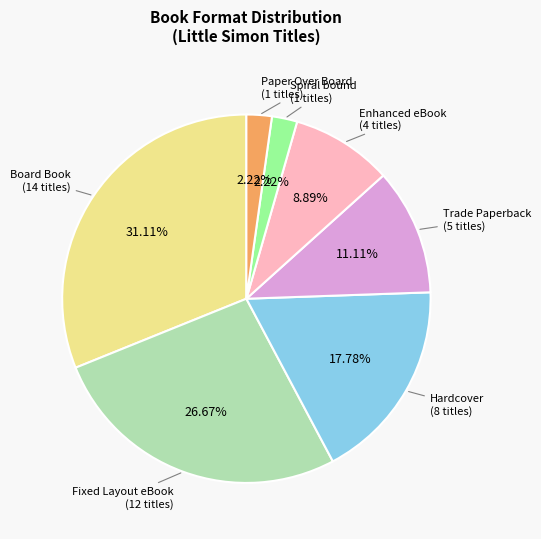

Combined, do Trade Paperback and Hardcover account for over 50%?

No